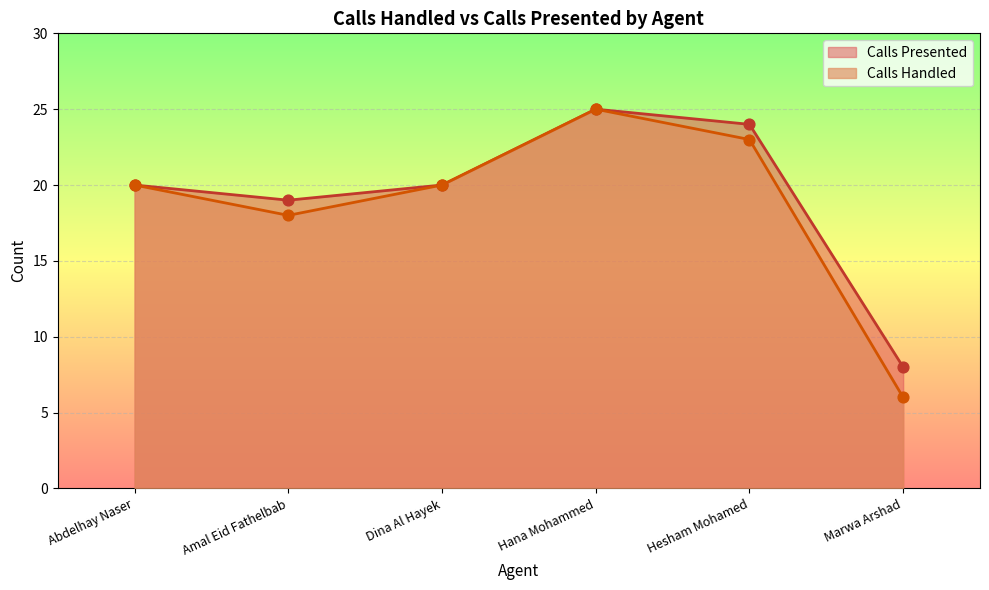

At which category is the sum across all series the highest?

Hana Mohammed